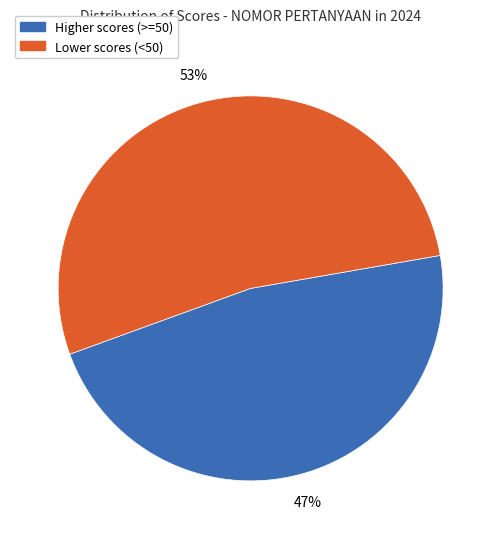

To the nearest percent, what percentage of the pie is Higher scores (>=50)?

47%